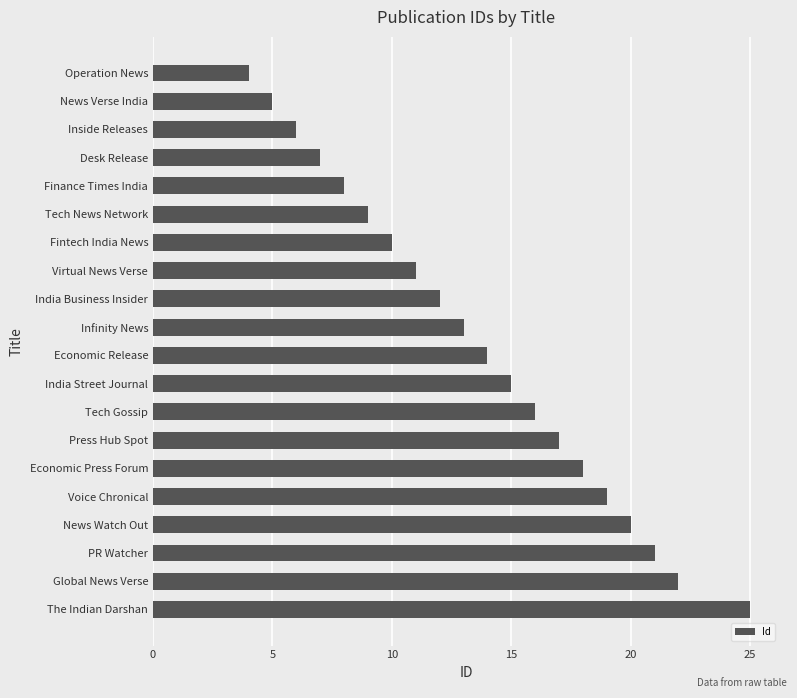

What is the smallest value displayed?

4